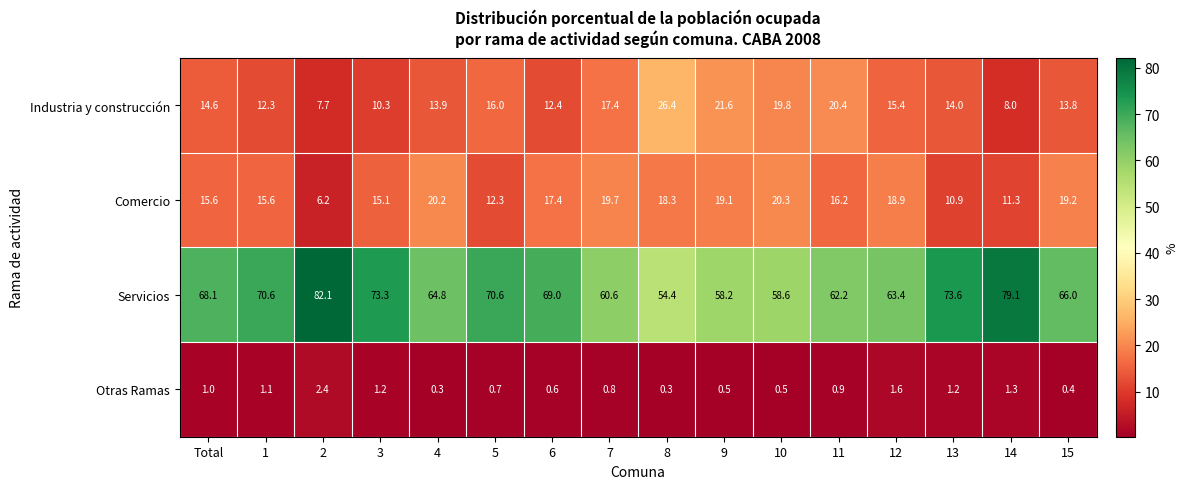

How many data points does each series have?

16